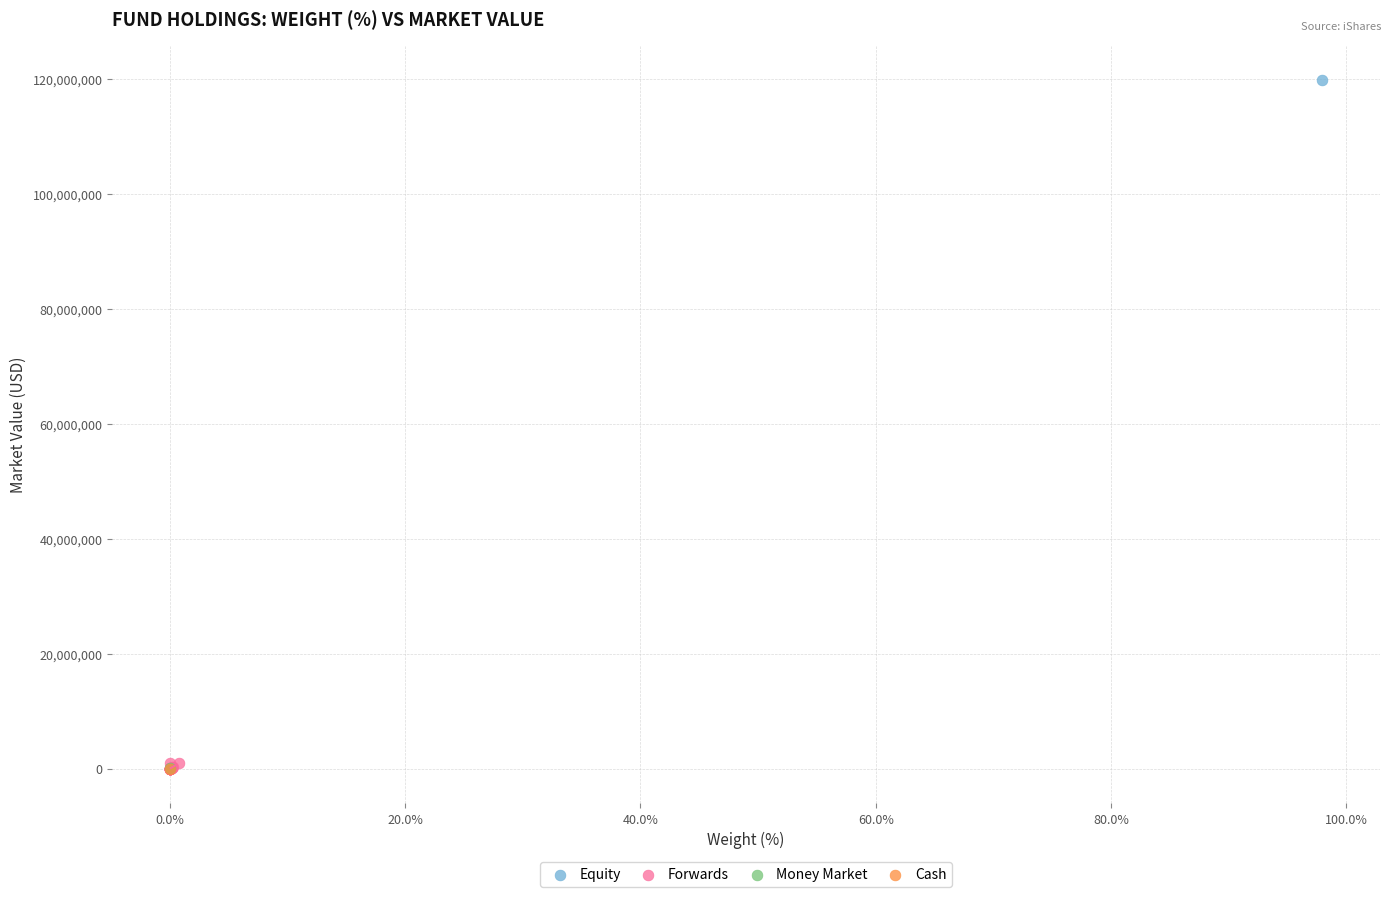

What are all the series names shown in the legend?

Equity, Forwards, Money Market, Cash